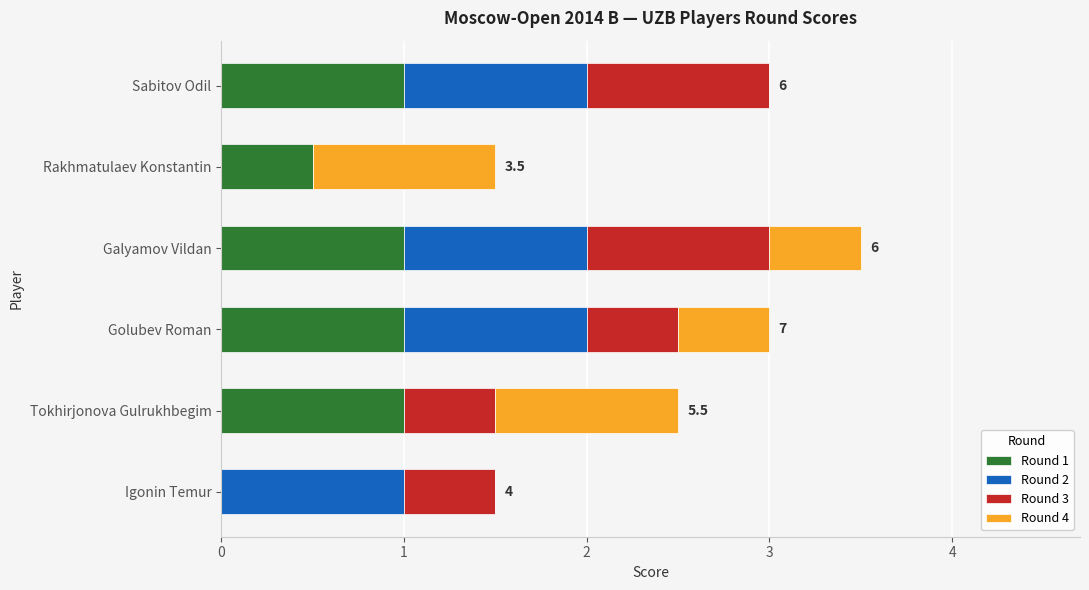

How many series are shown in this chart?

4